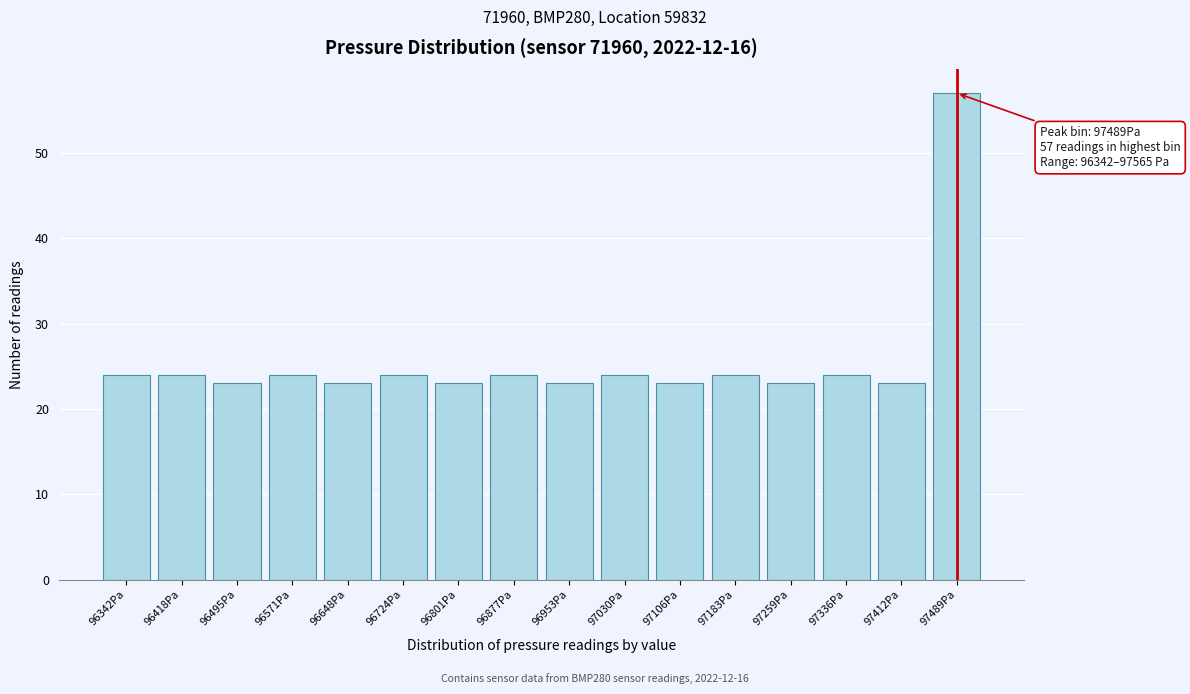

Reading right to left, extract all data points from this chart.

97489Pa=57	97412Pa=23	97336Pa=24	97259Pa=23	97183Pa=24	97106Pa=23	97030Pa=24	96953Pa=23	96877Pa=24	96801Pa=23	96724Pa=24	96648Pa=23	96571Pa=24	96495Pa=23	96418Pa=24	96342Pa=24